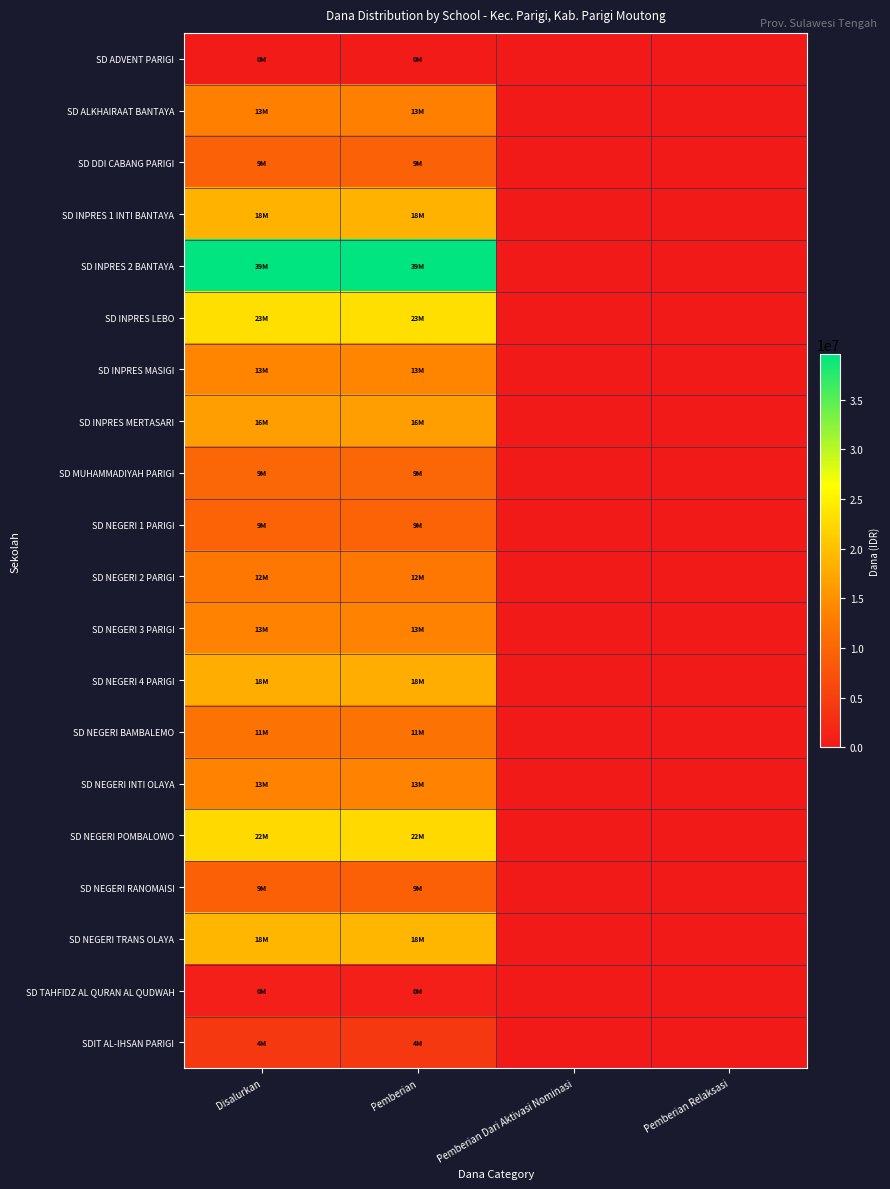

Which category has the lowest value across all series?

Pemberian Dari Aktivasi Nominasi